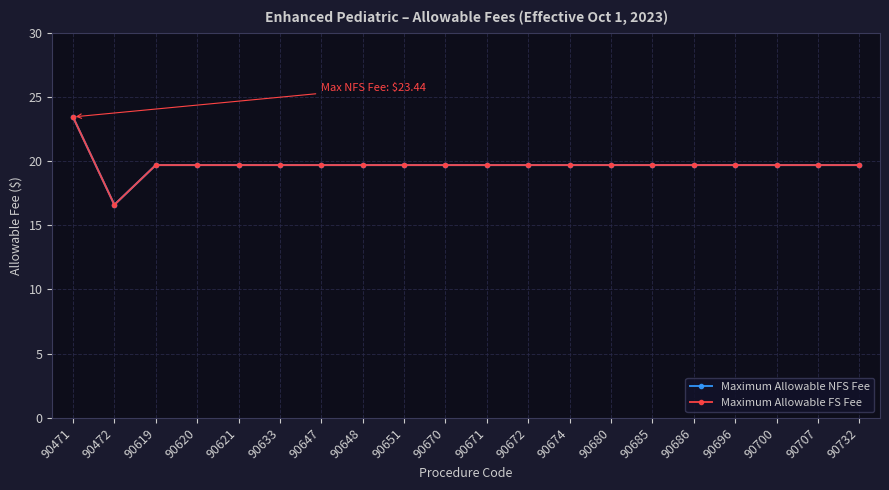

True or false: Maximum Allowable FS Fee and Maximum Allowable NFS Fee cross at least once.

False